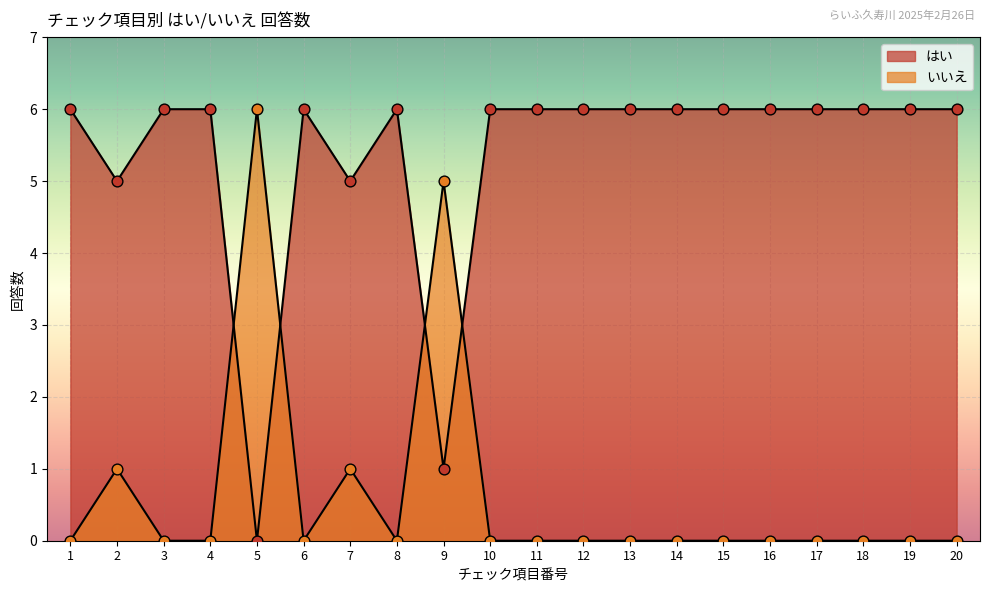

At how many categories does at least one series exceed 4?

20